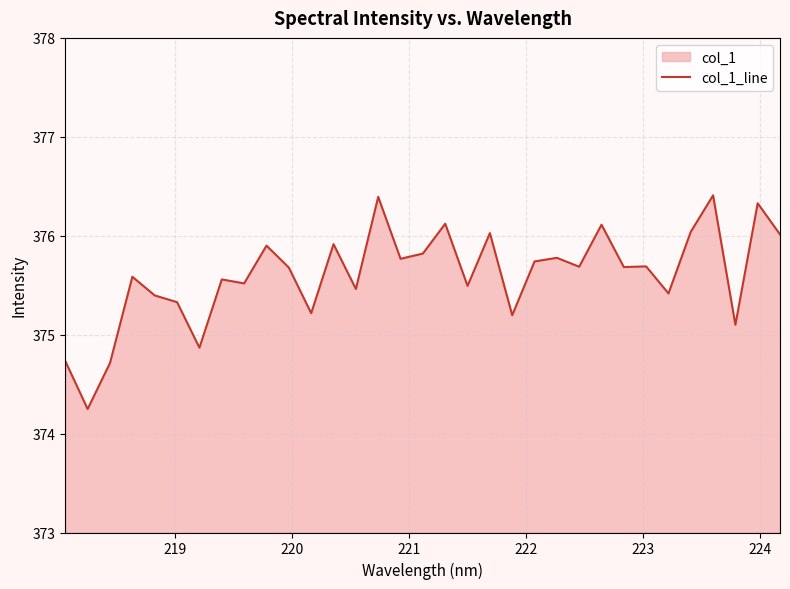

What is the difference between the maximum and minimum values?

2.2